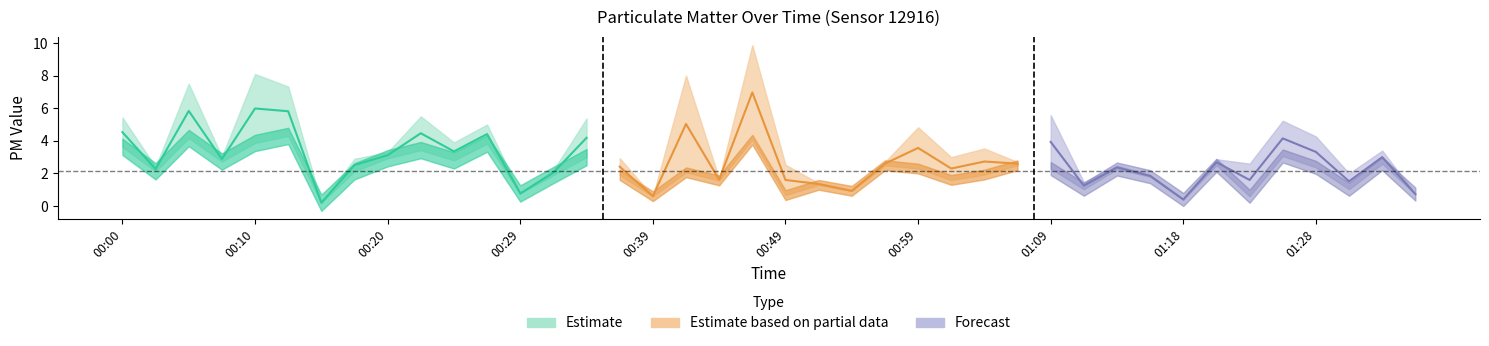

Reading left to right, extract all data points from this chart.

P1: 5.4	2.4	7.5	3.0	8.1	7.3	0.2	2.9	3.3	5.5	3.9	5.0	0.8	2.2	5.4	2.9	0.6	8.0	1.7	9.9	2.5	1.4	0.9	2.7	4.8	3.0	3.5	2.7	5.6	1.5	2.5	1.9	0.4	2.9	2.6	5.2	4.3	2.0	3.4	0.7
P2: 3.6	2.1	4.2	2.7	3.9	4.3	0.2	2.1	2.9	3.4	2.8	3.8	0.8	1.9	3.0	1.9	0.6	2.1	1.6	4.1	0.7	1.3	0.9	2.5	2.3	1.6	1.9	2.5	2.3	1.0	2.3	1.8	0.4	2.5	0.6	3.1	2.4	1.0	2.6	0.7